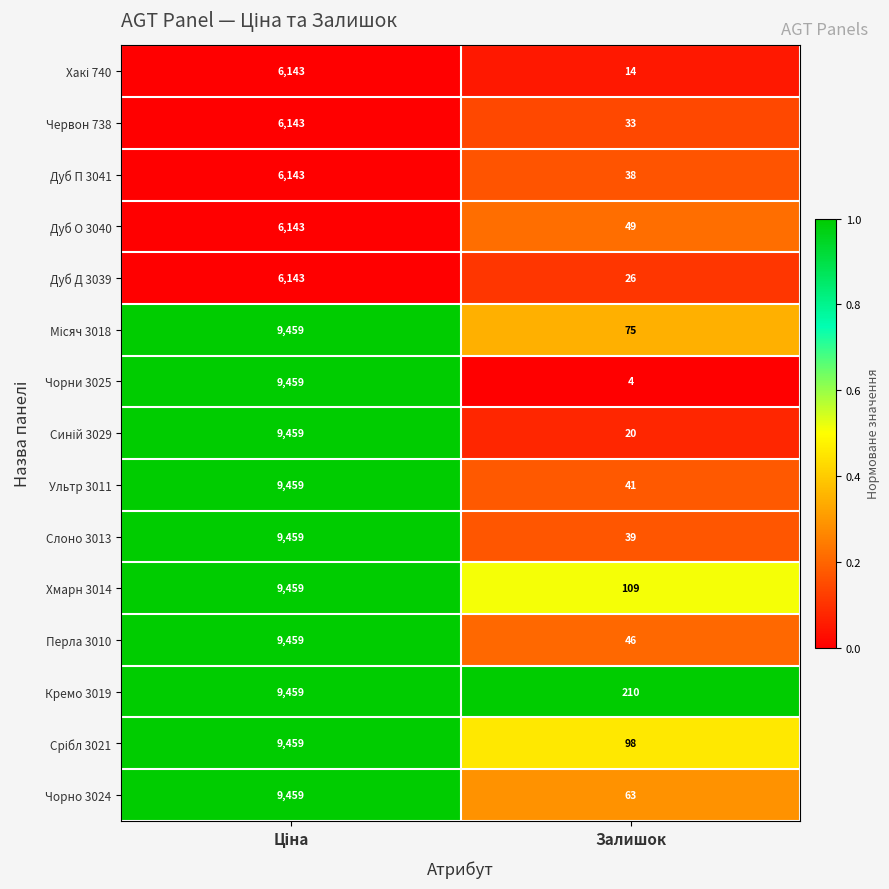

Which series has the widest spread of values?

Чорни 3025